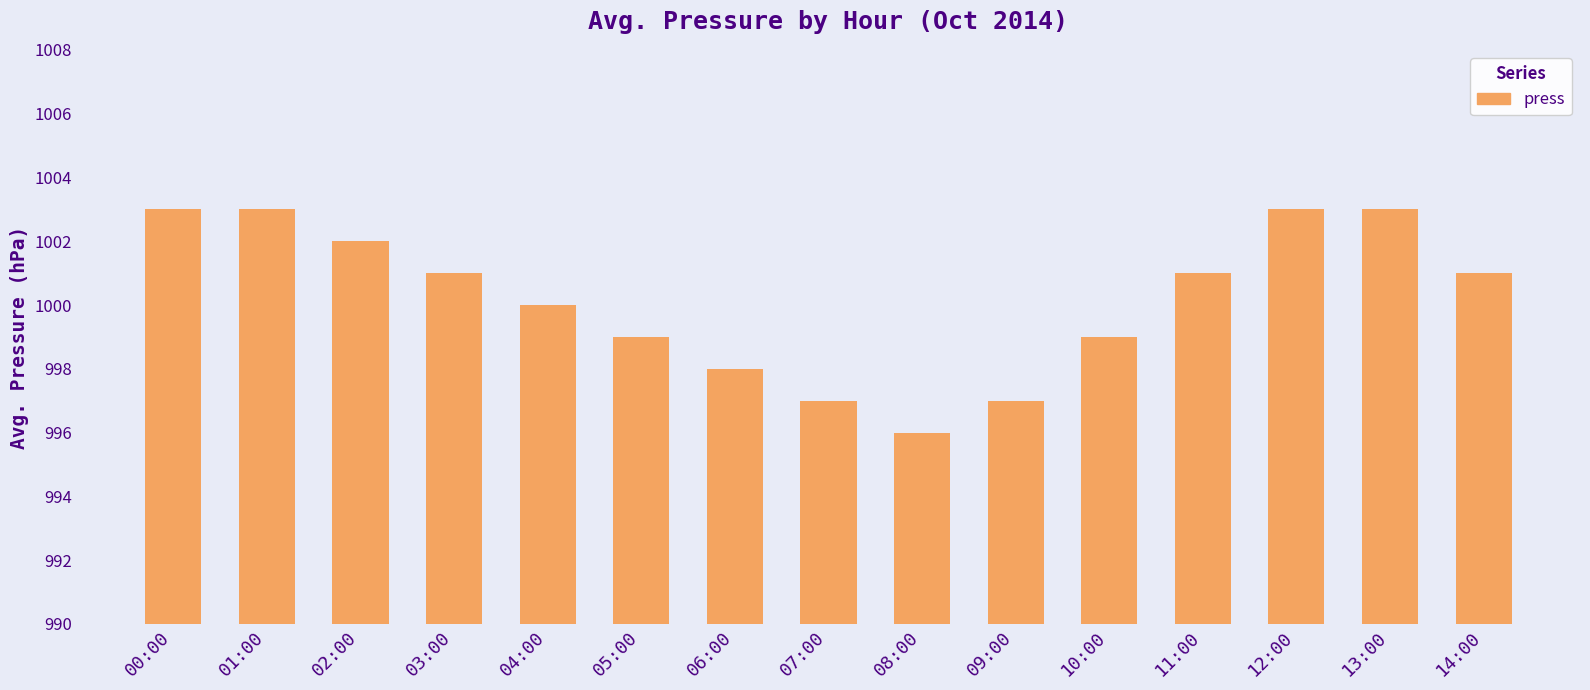

How many series are shown in this chart?

1